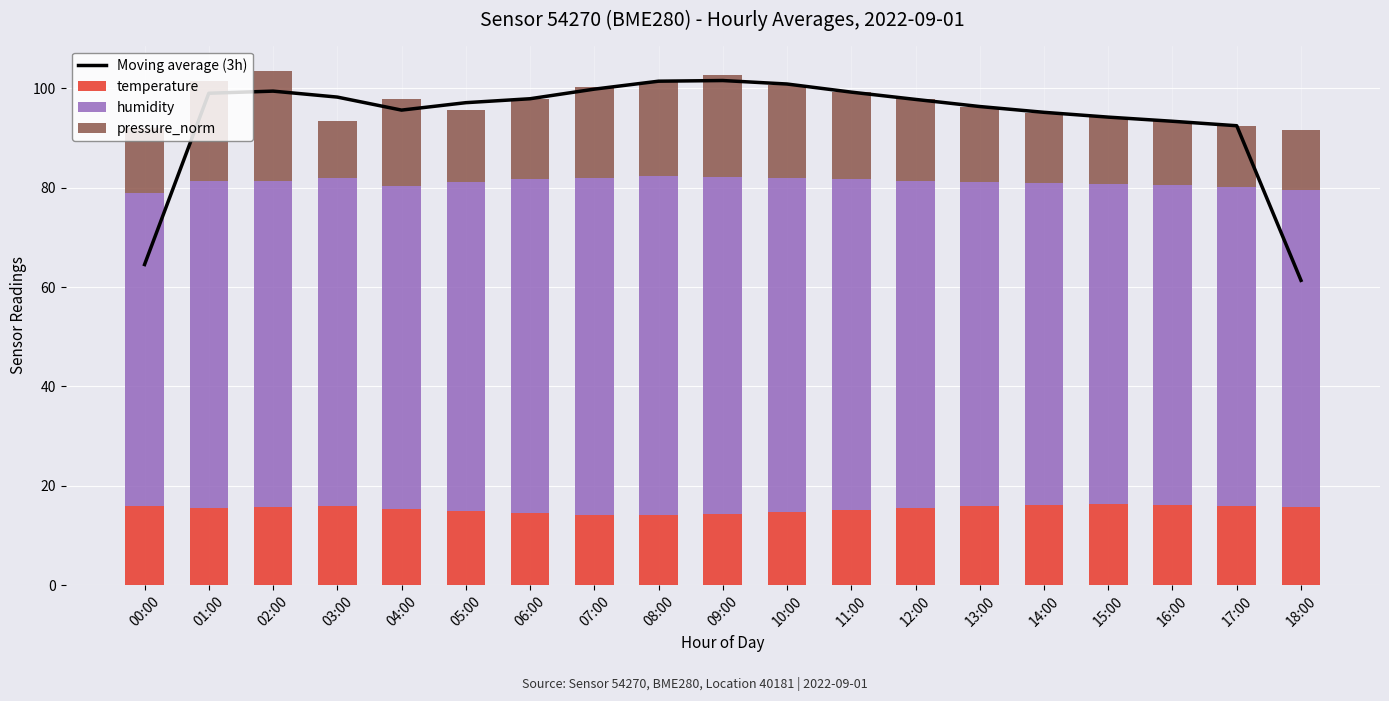

At 13:00, list the series in order from smallest to largest.

pressure_norm, temperature, humidity, Moving average (3h)